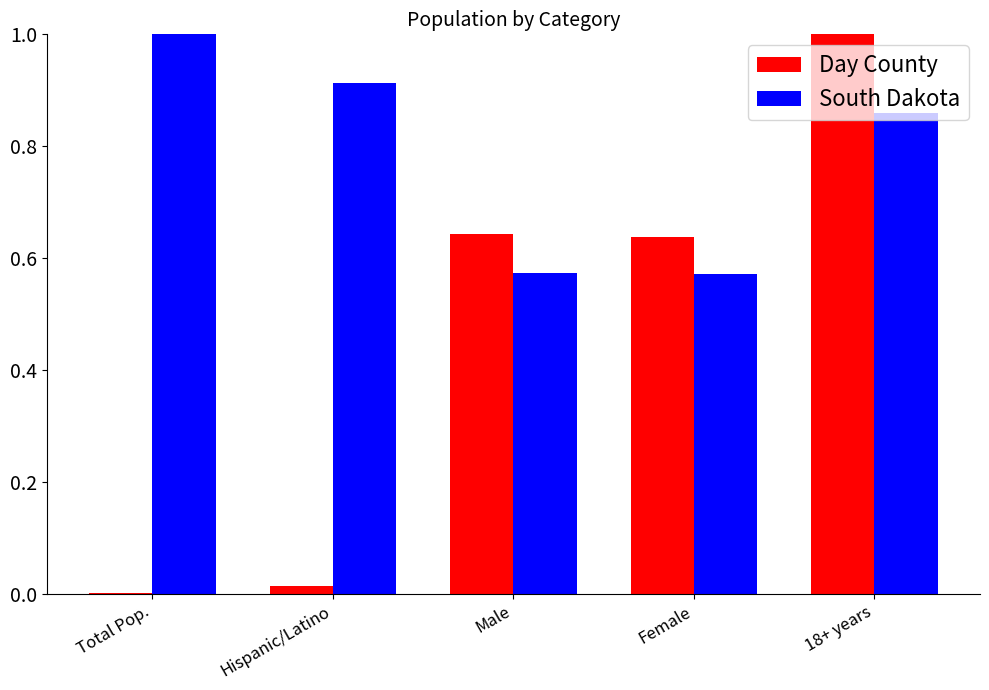

Which series has the largest total across all categories?

South Dakota